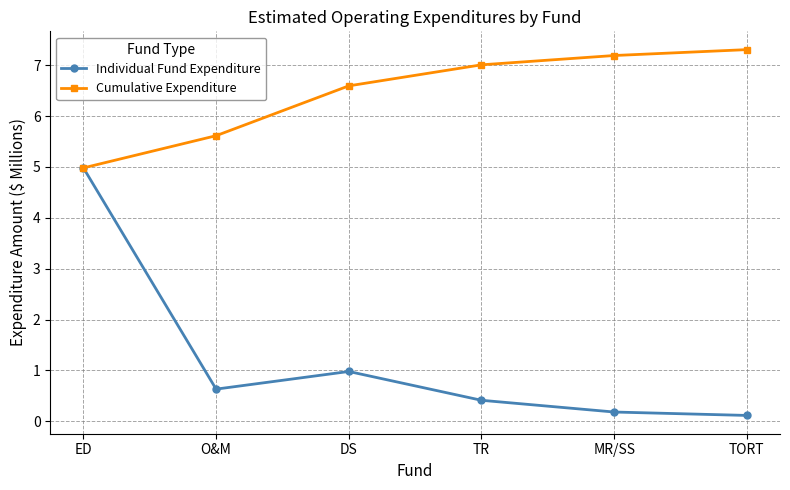

Does the chart have visible grid lines?

Yes